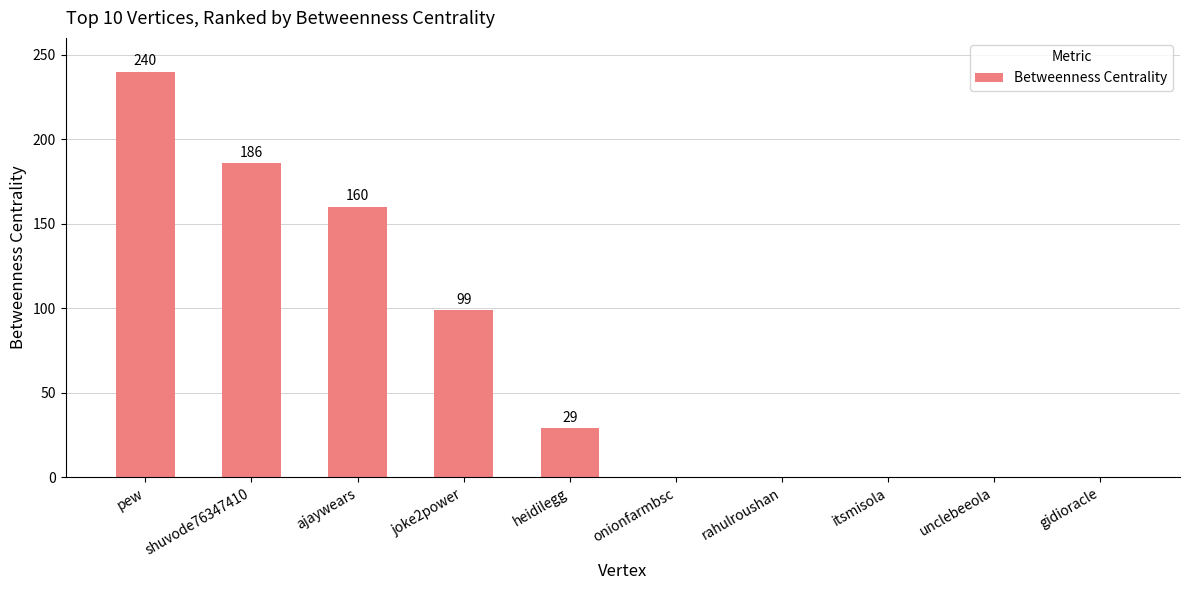

What is the sum of all values?

714